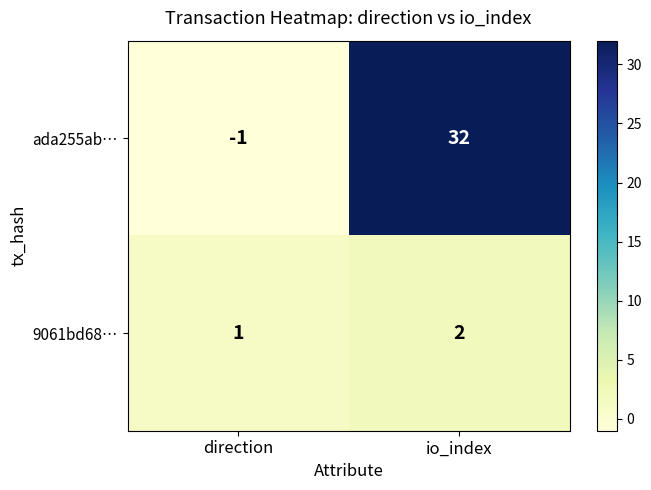

Reading left to right, what are all the values shown in this chart?

ada255ab…: -1	32
9061bd68…: 1	2